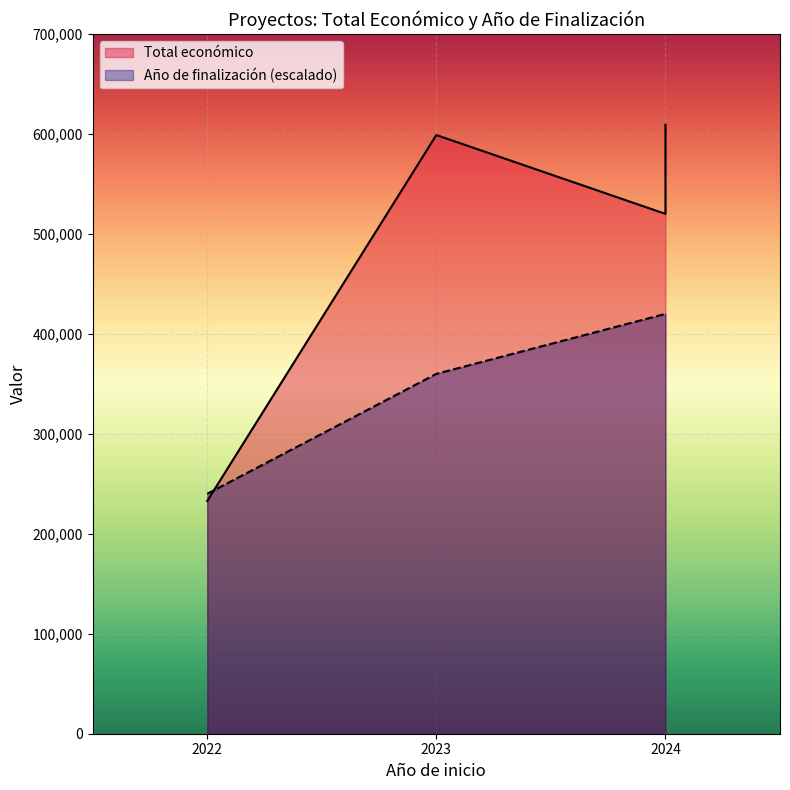

Rank the categories by value from highest to lowest.

2024, 2024, 2024, 2024, 2023, 2022